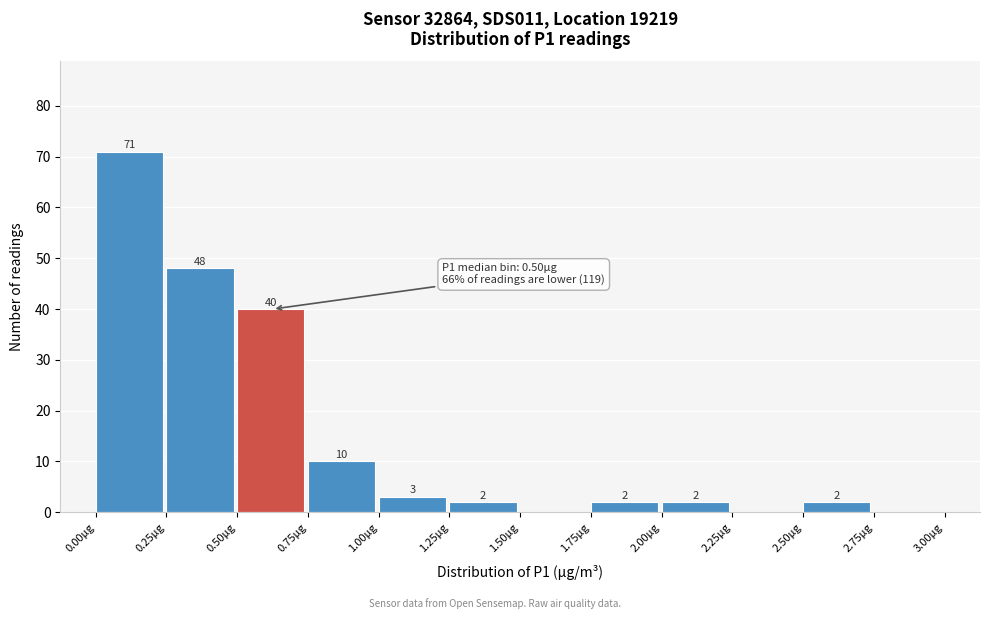

Over which range of the x-axis is the bar tallest?

0.00 to 0.25